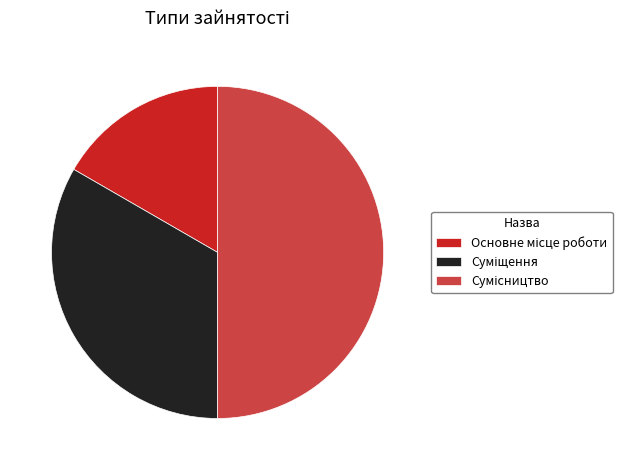

What is the ratio of the value at Сумісництво to the value at Суміщення?

1.5